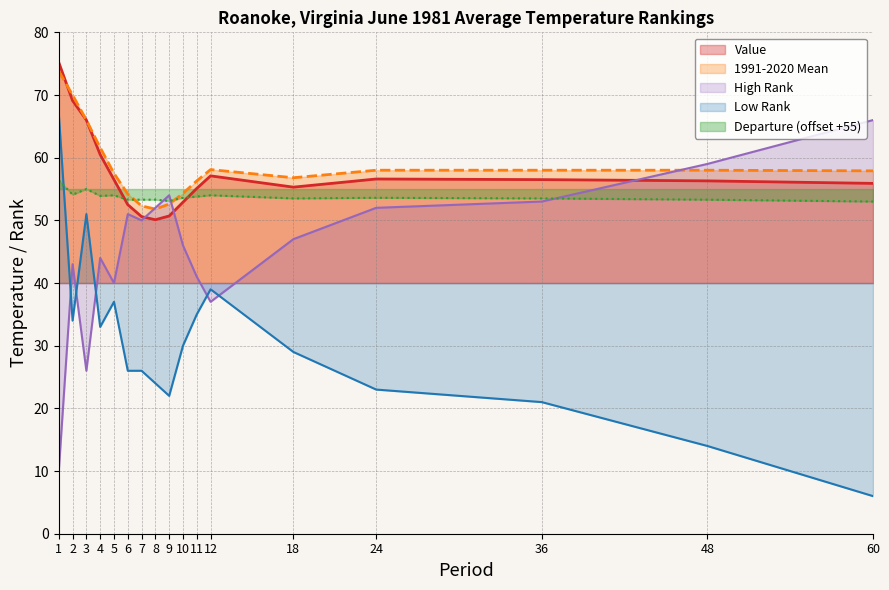

True or false: Departure has a value of 26.2 at 12.

False